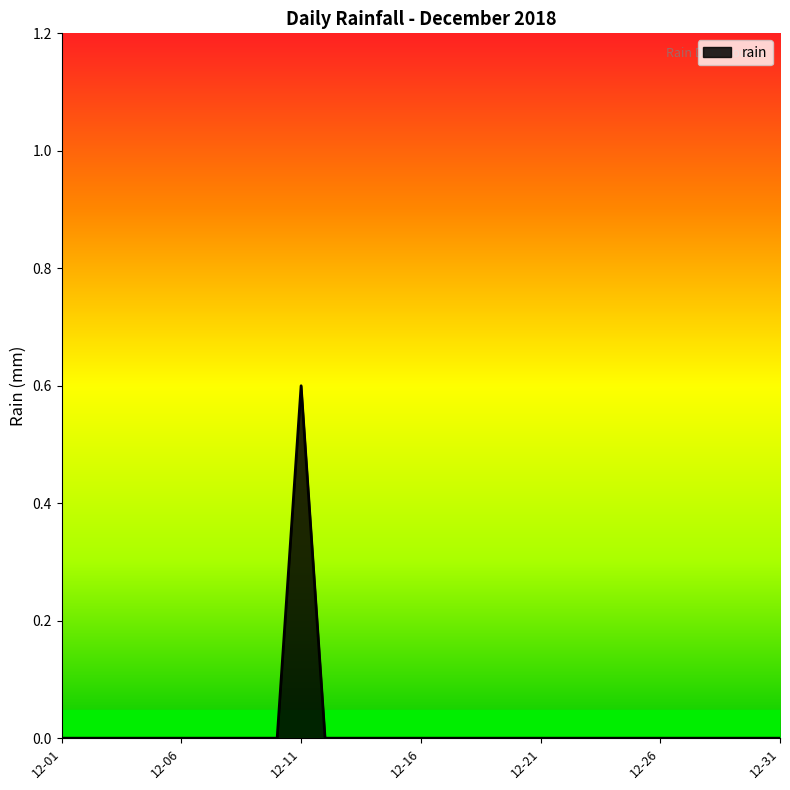

What is the maximum value shown in the chart?

0.6